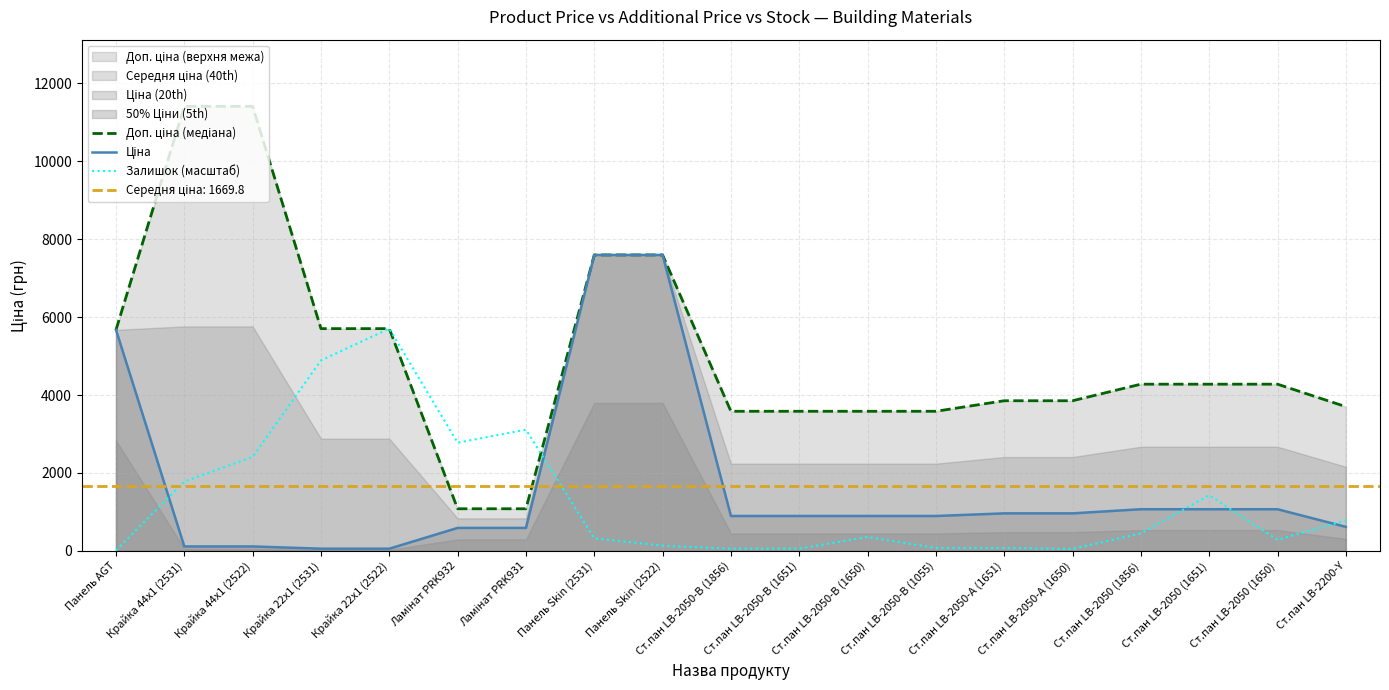

What is the sum of all Ціна values?

31725.9